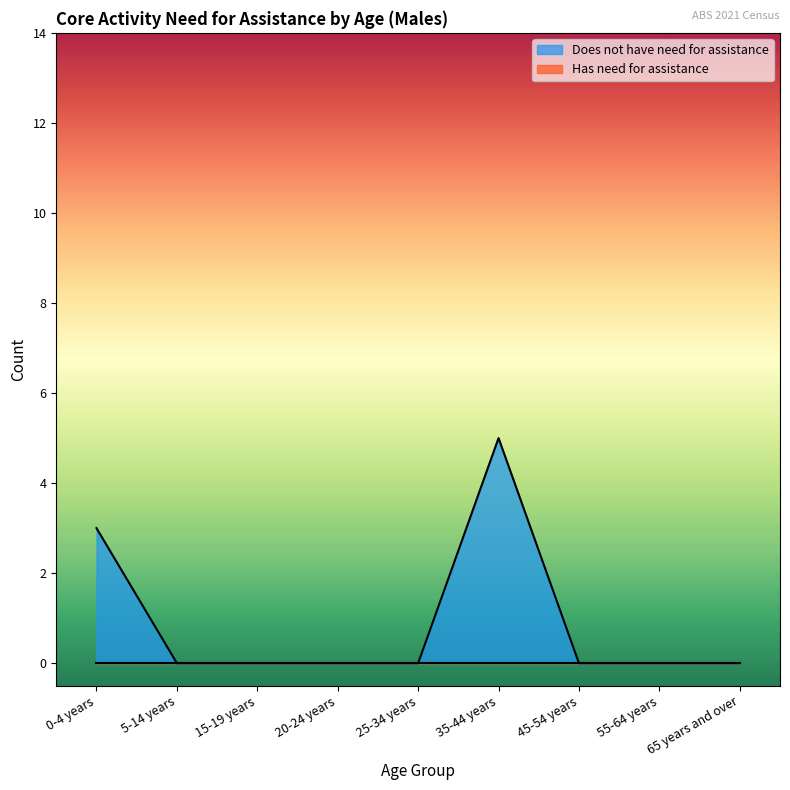

Does the chart display data point markers on the line(s)?

No